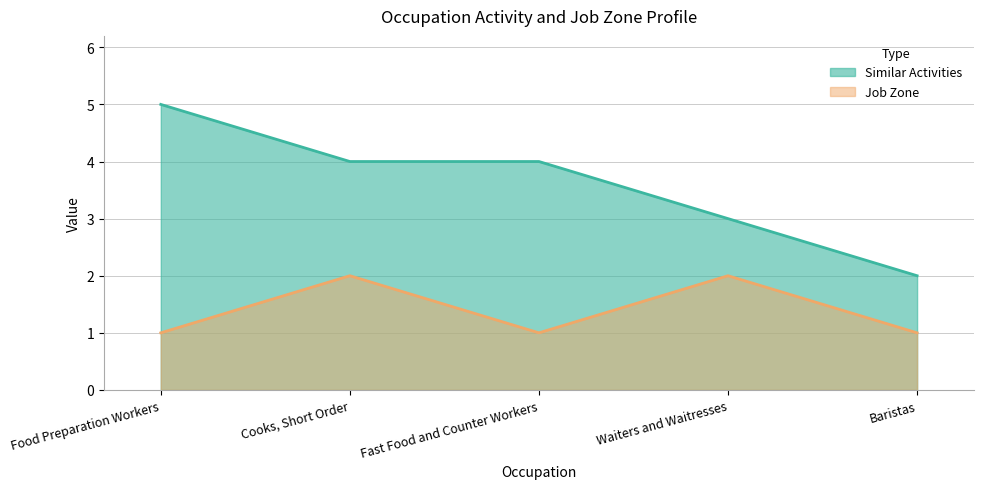

What is the value of the Job Zone point at the 4th from the left?

2